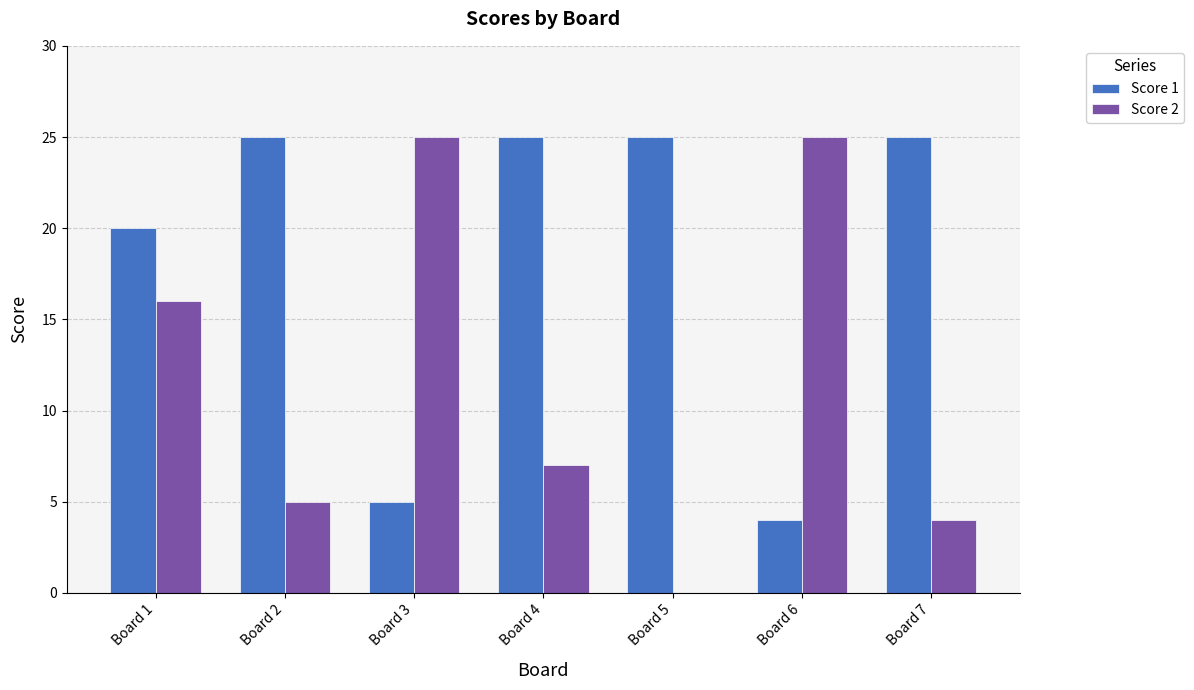

Are the bars horizontal?

No